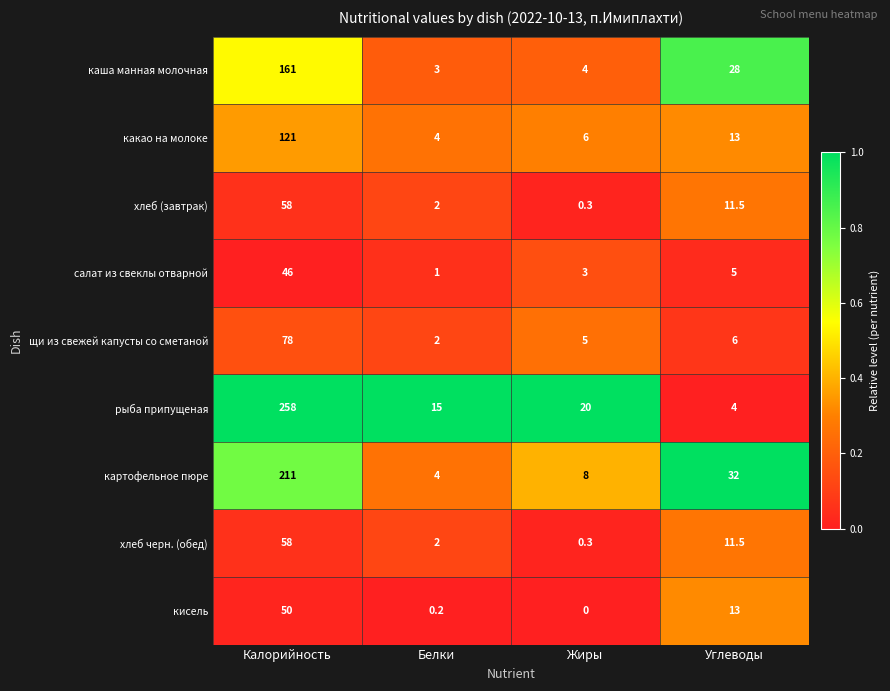

True or false: каша манная молочная has a value of 47.0 at Углеводы.

False